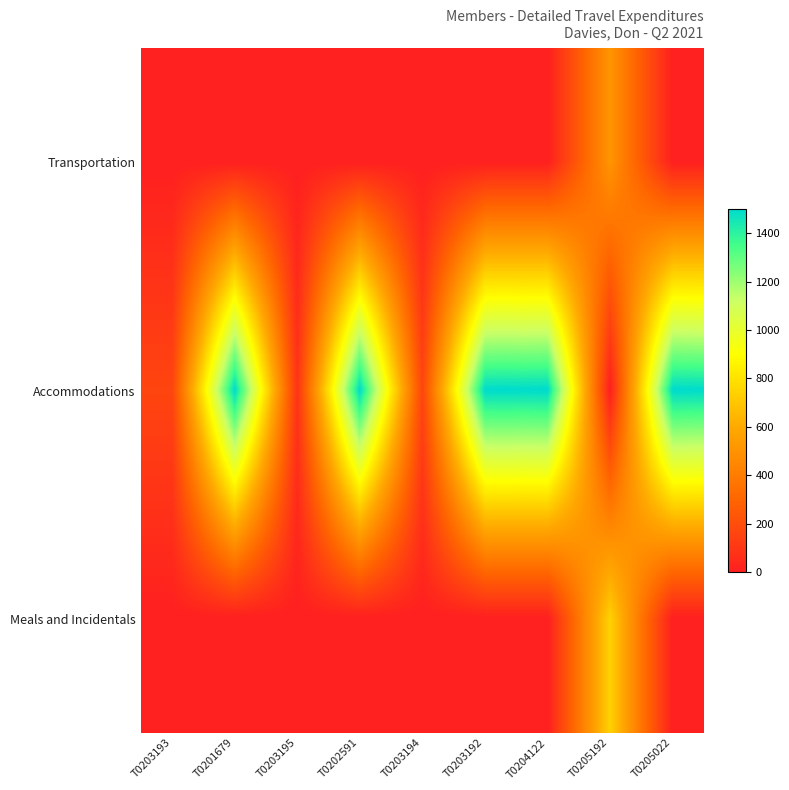

At which category does the chart reach its minimum across all series?

T0203193